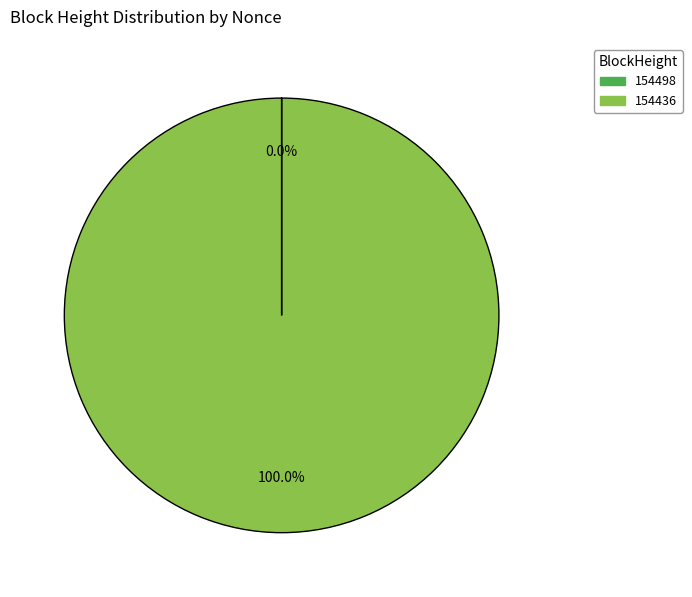

Is it true that 154436 is 100% of the pie?

True